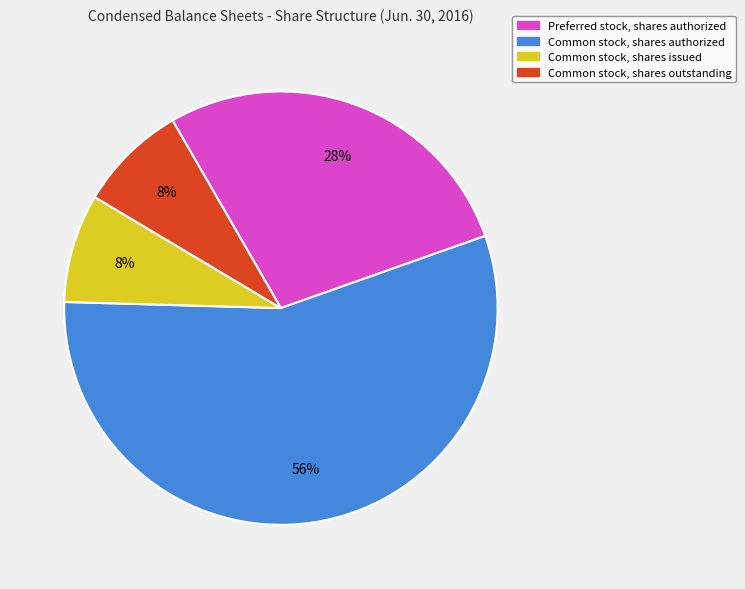

Approximately how many times larger is the value at Common stock, shares outstanding compared to Common stock, shares issued?

1.0